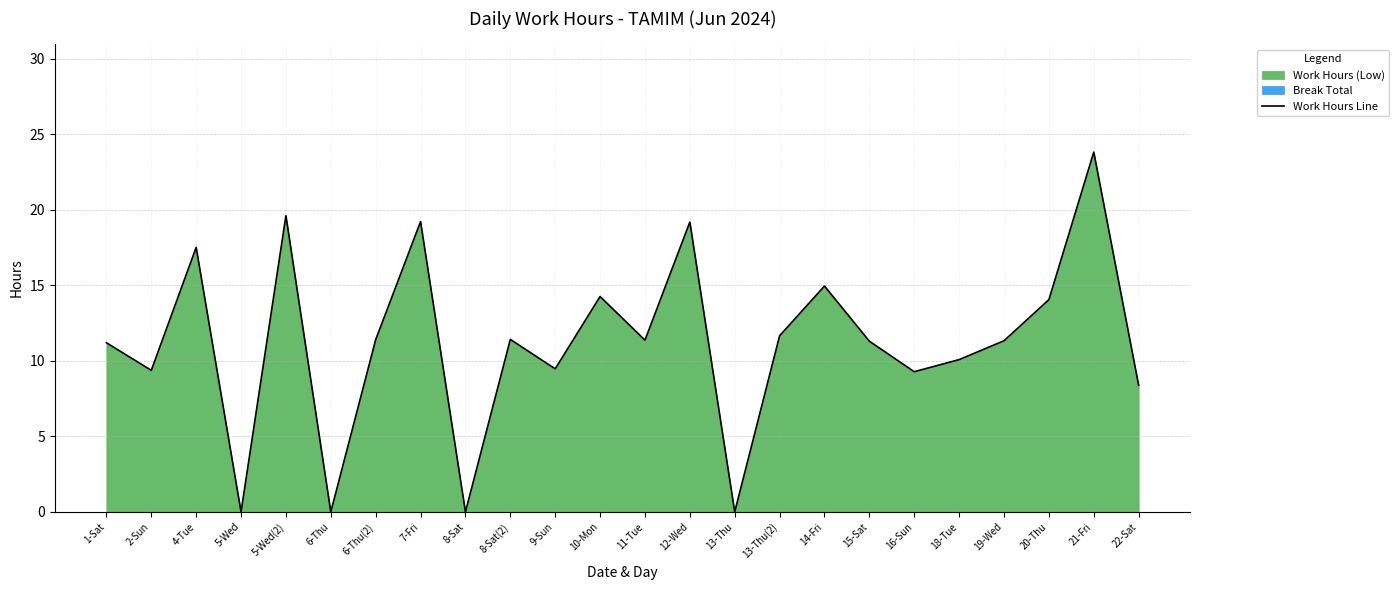

True or false: the data has more than 1 interior local peaks.

True